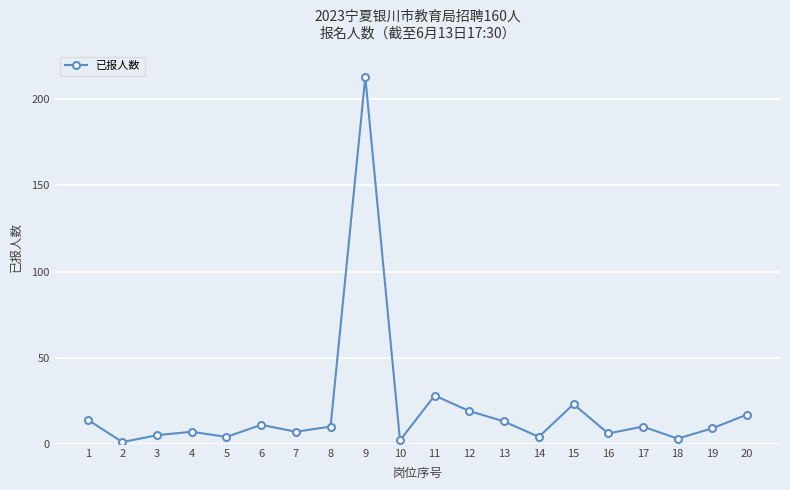

The chart shows a value of 23 at 15. True or false?

True